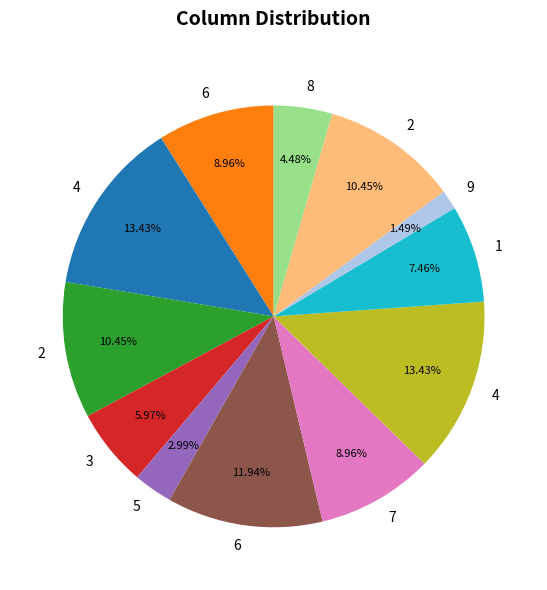

Is there a majority slice in this chart?

No